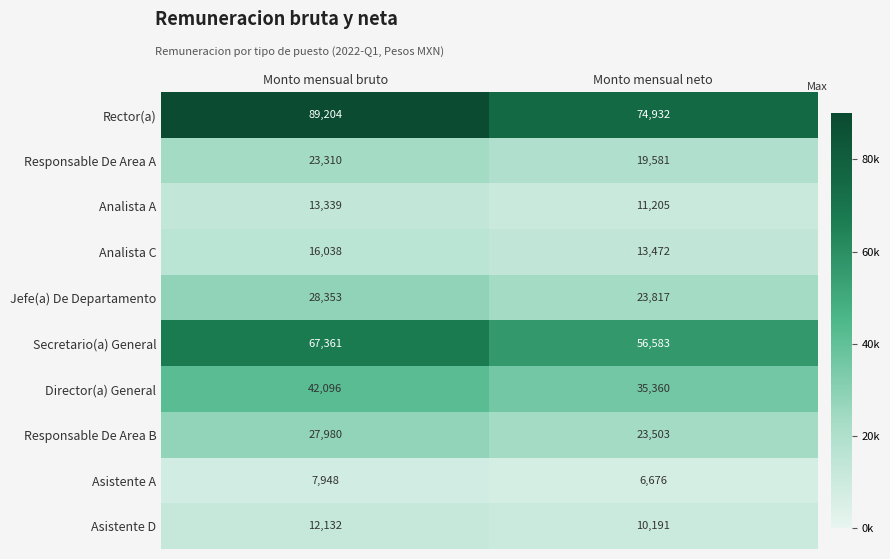

What is the average value of the Asistente D series?

11162